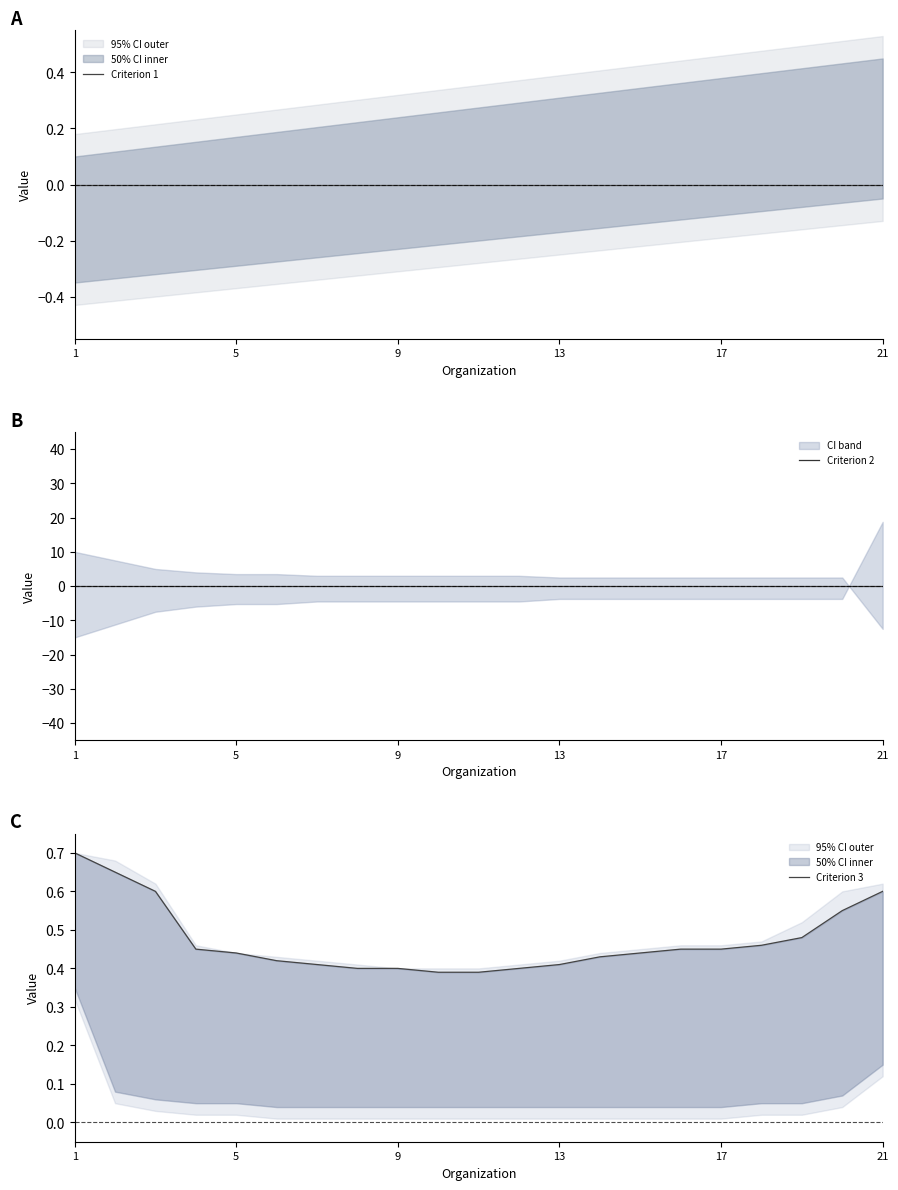

What is the sum of the Criterion 3 values at 20 and 6?

1.0